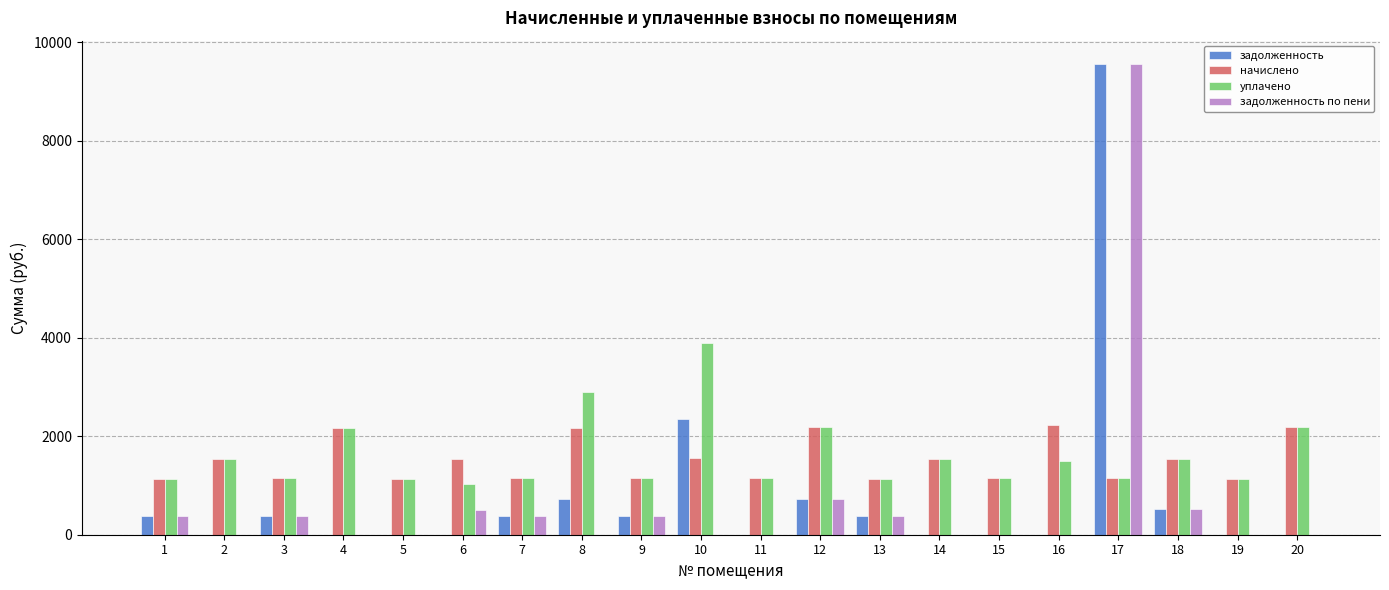

What is the sum of the задолженность values at 6 and 9?

382.2